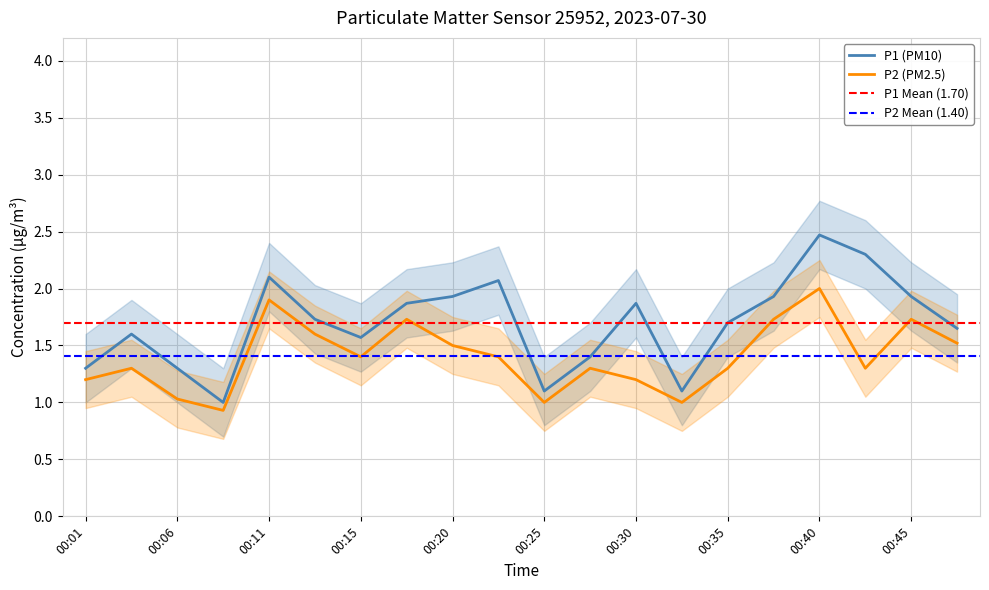

The value of P2 at 00:08 is 0.9. True or false?

True